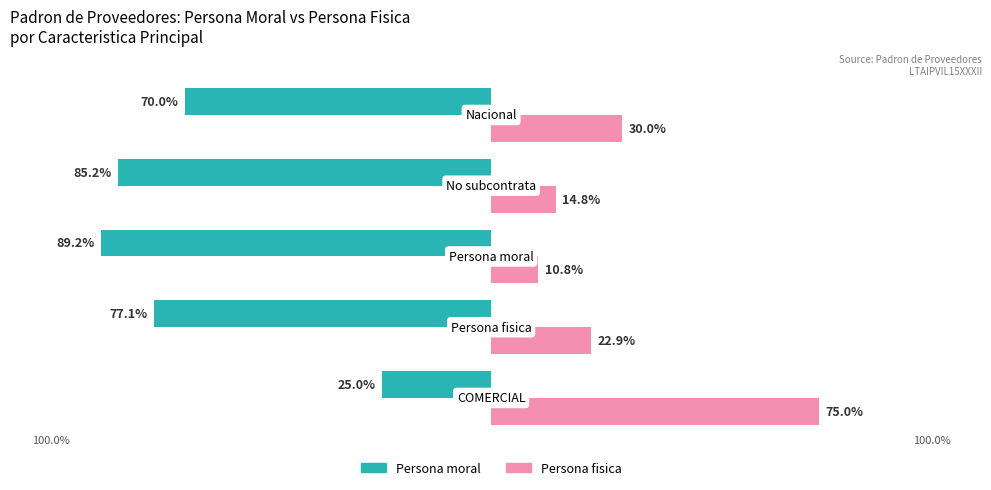

What are all the series names shown in the legend?

Persona moral, Persona fisica